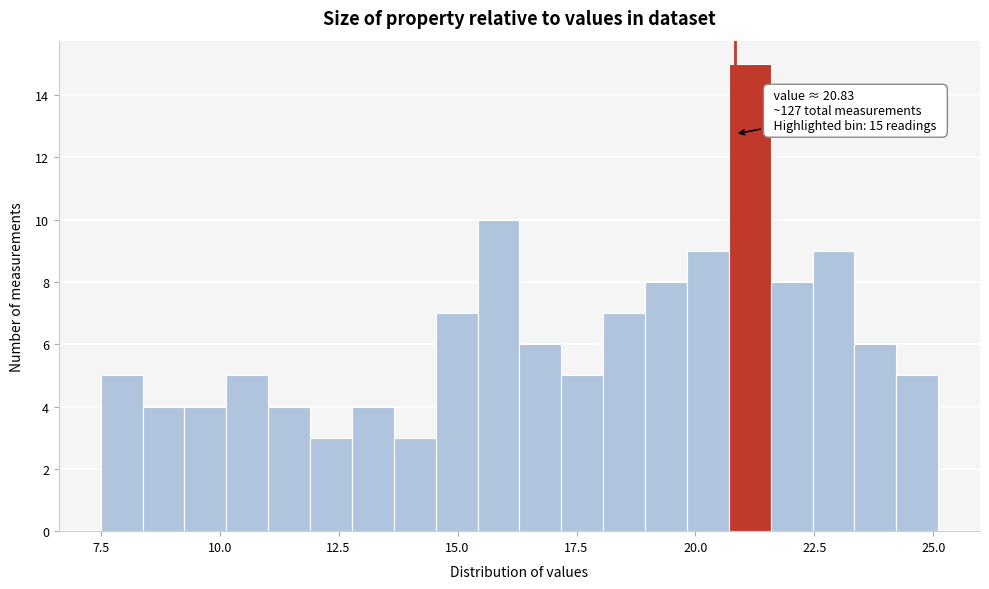

Read against the x-axis, roughly where is the centre of the tallest bar?

21.0